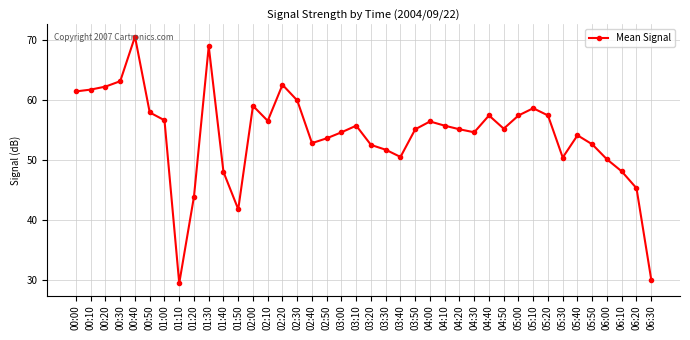

What is the difference between the values at 00:40 and 05:20?

13.1